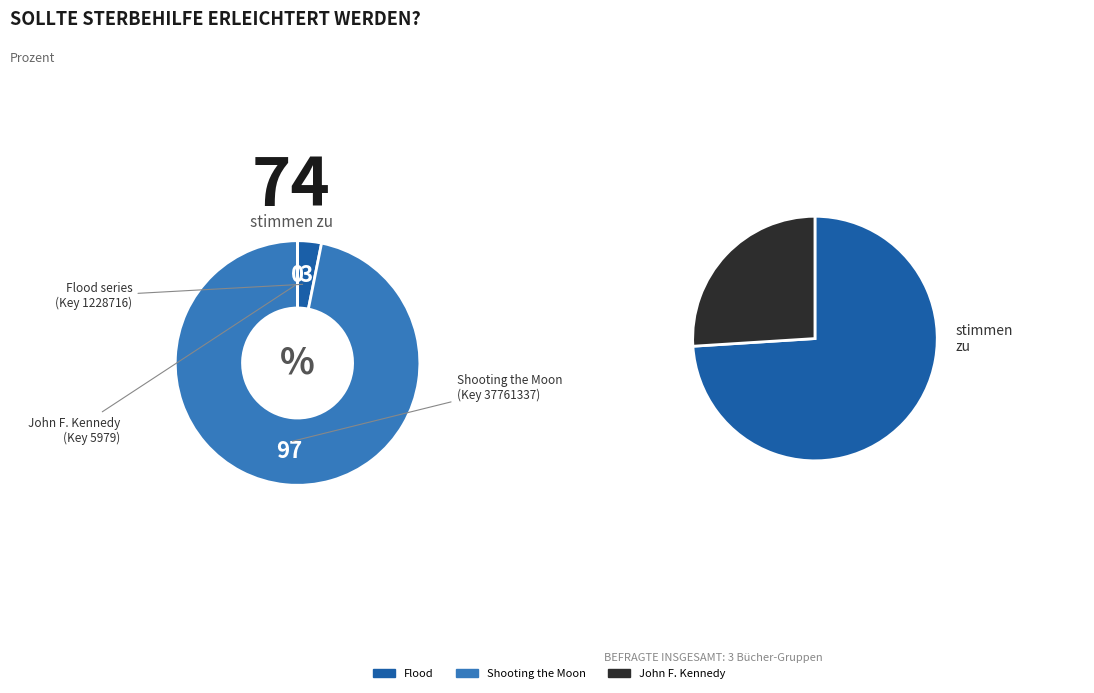

Count the number of slices in the pie.

3